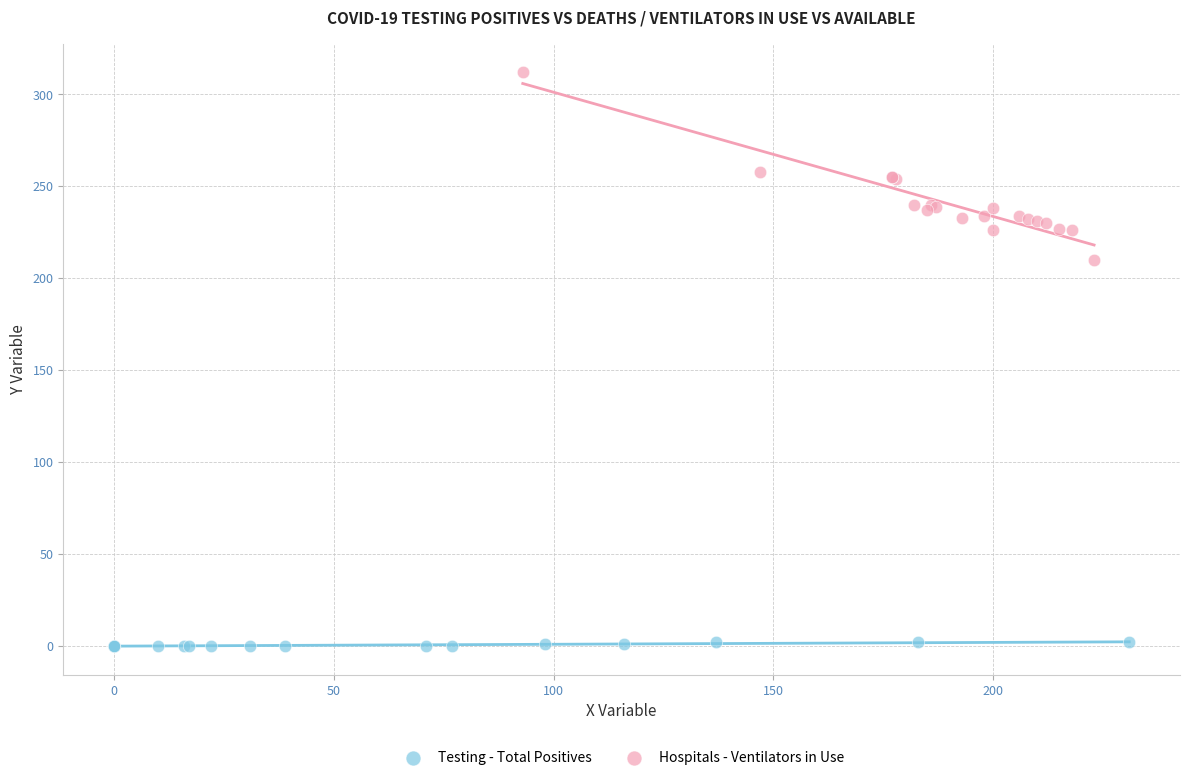

What are all the series names shown in the legend?

Testing - Total Positives, Hospitals - Ventilators in Use